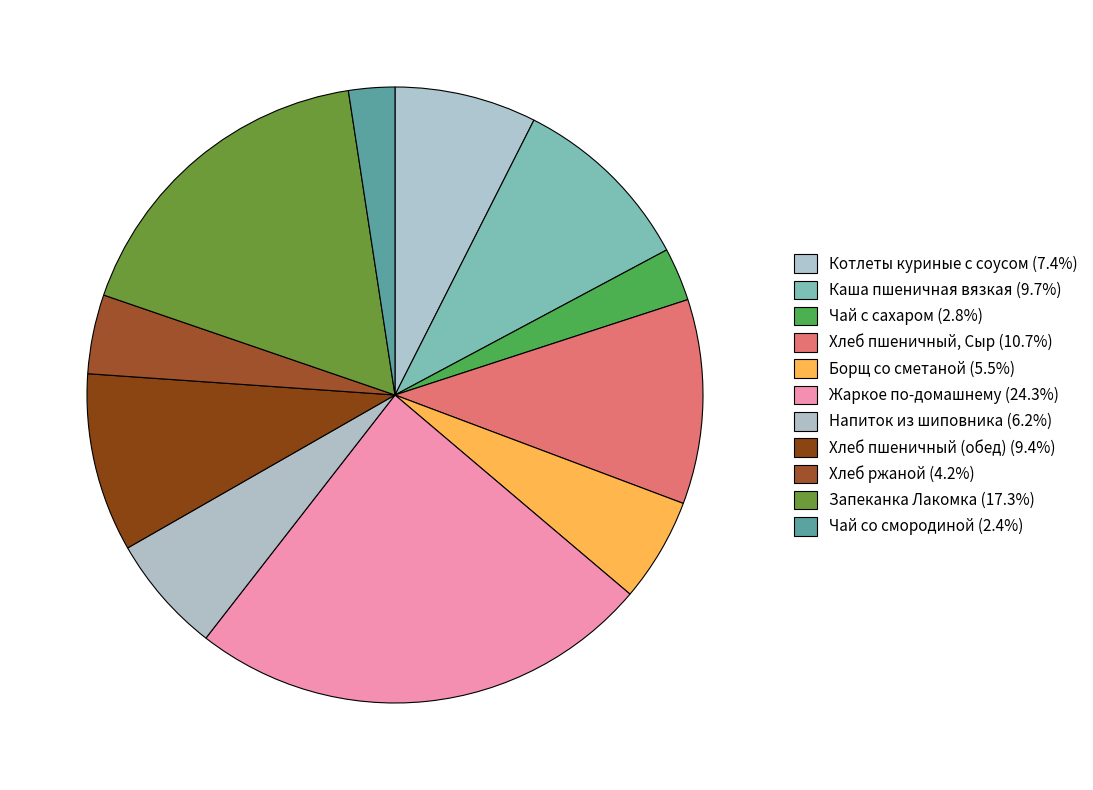

To the nearest percent, what is the difference between the largest and smallest slice percentages?

22%